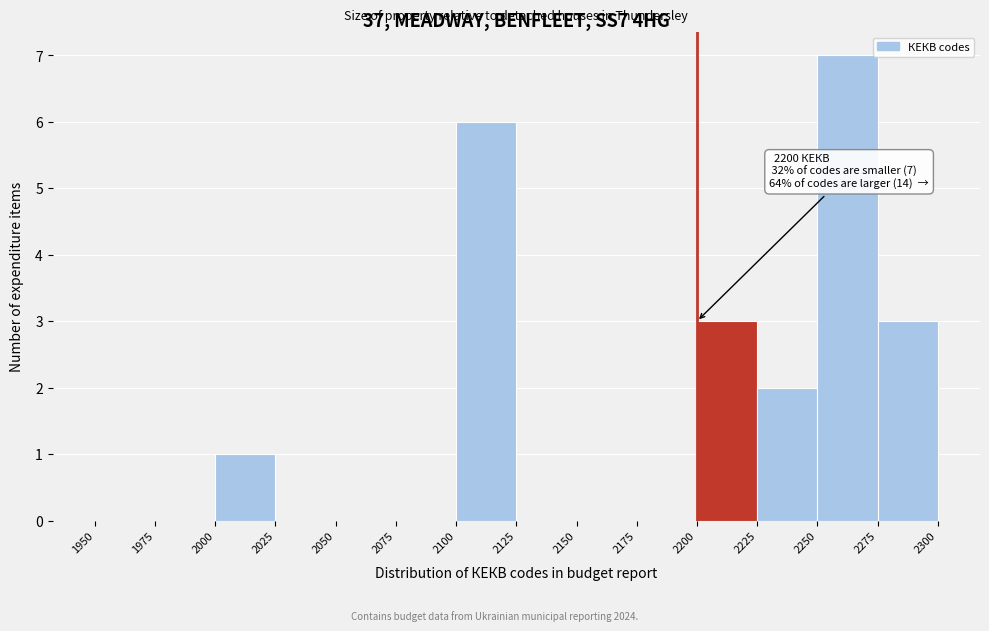

Over which range of the x-axis is the bar tallest?

2250 to 2275